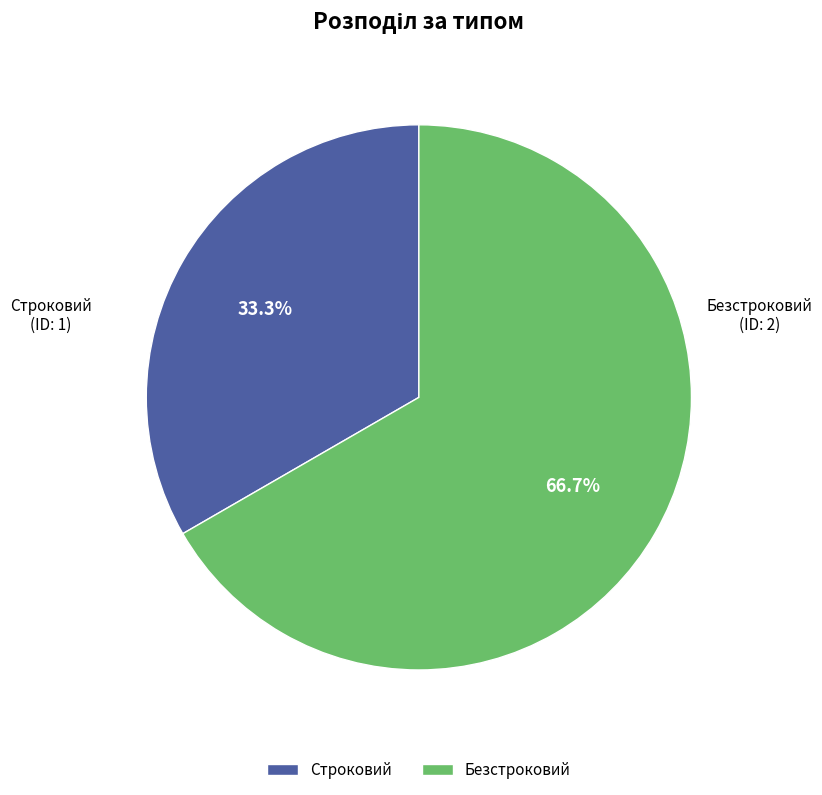

Which category has the smallest portion of the pie?

Строковий